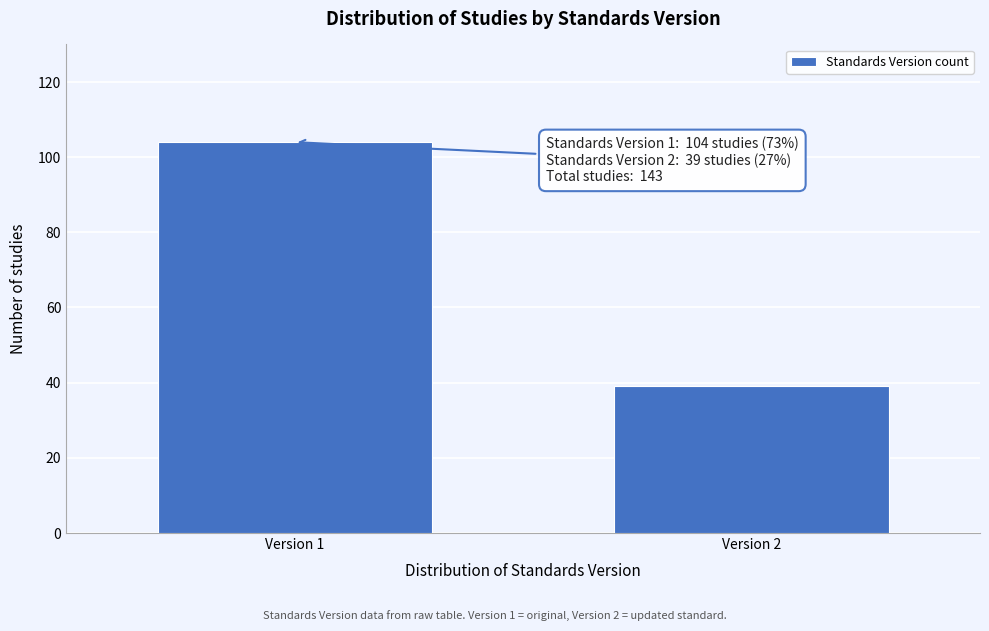

Reading left to right, transcribe all the data shown in this chart.

Version 1=104	Version 2=39